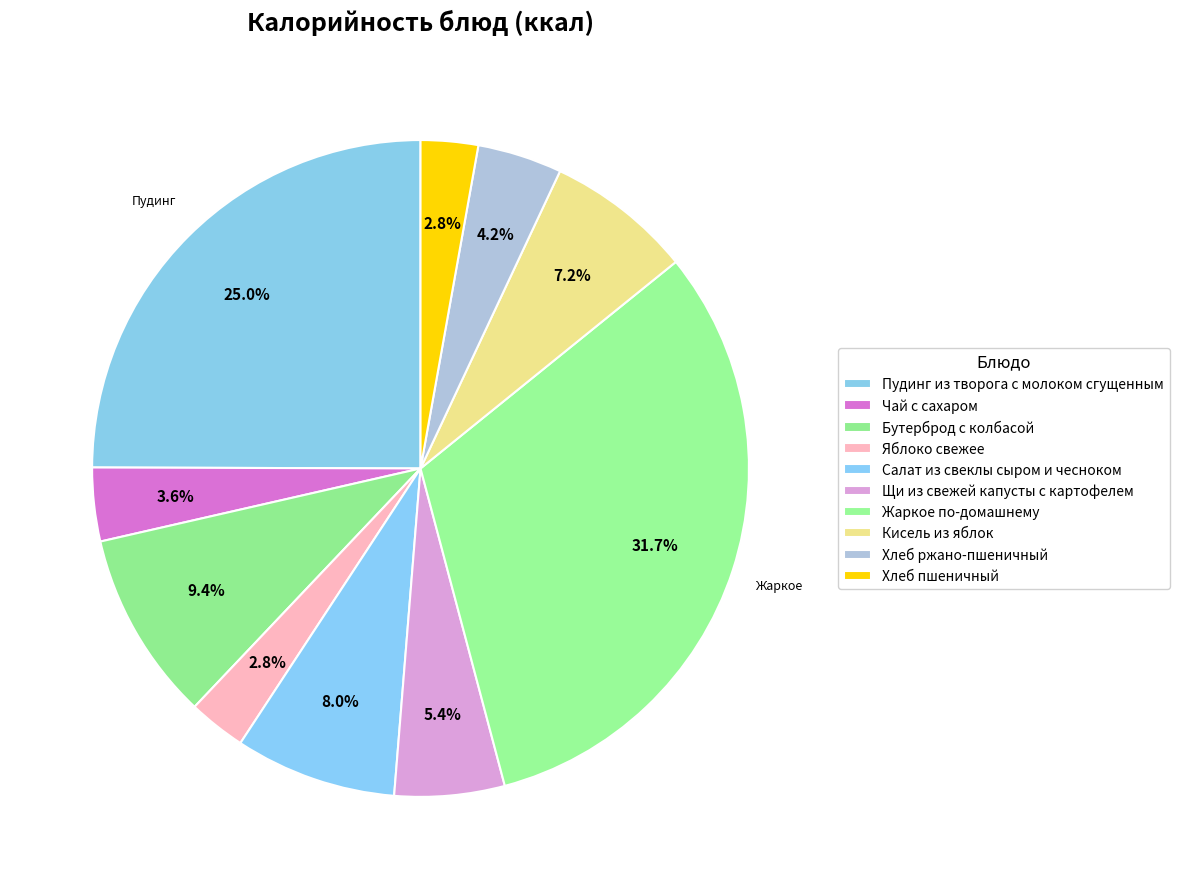

What is the ratio of the value at Кисель из яблок to the value at Щи из свежей капусты с картофелем?

1.3